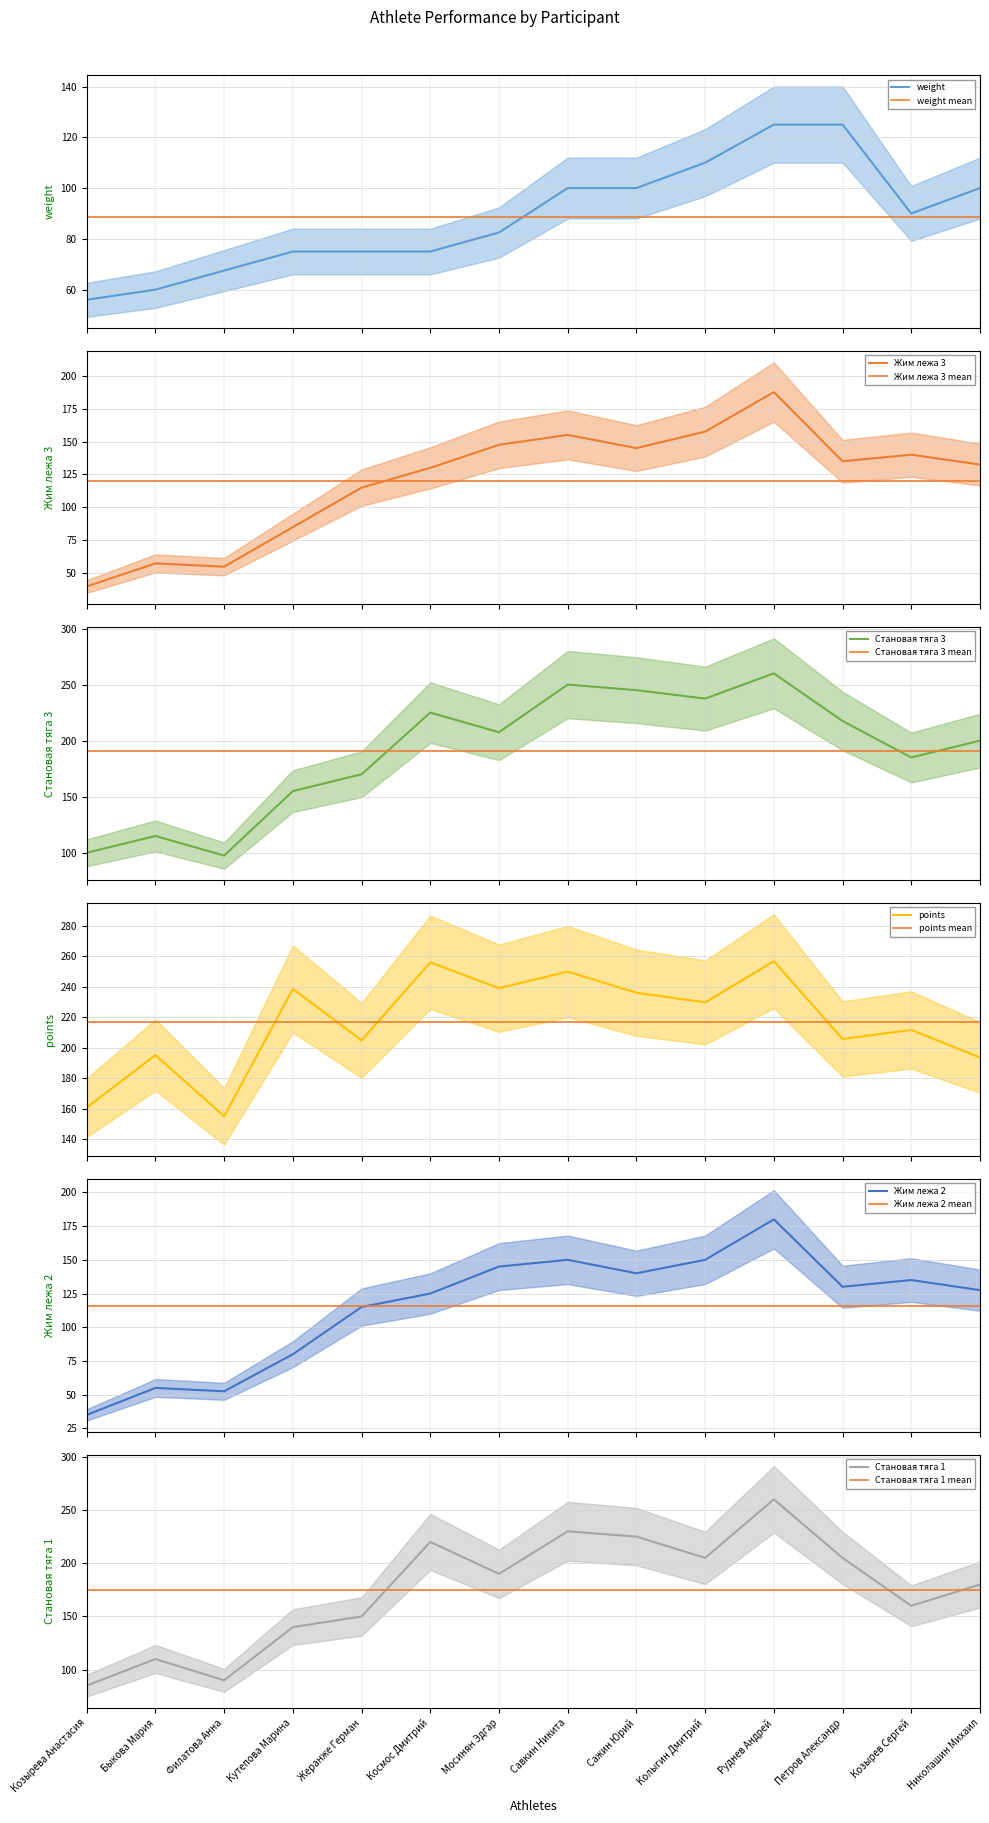

What is the difference between the second highest and minimum values in the points series?

101.1